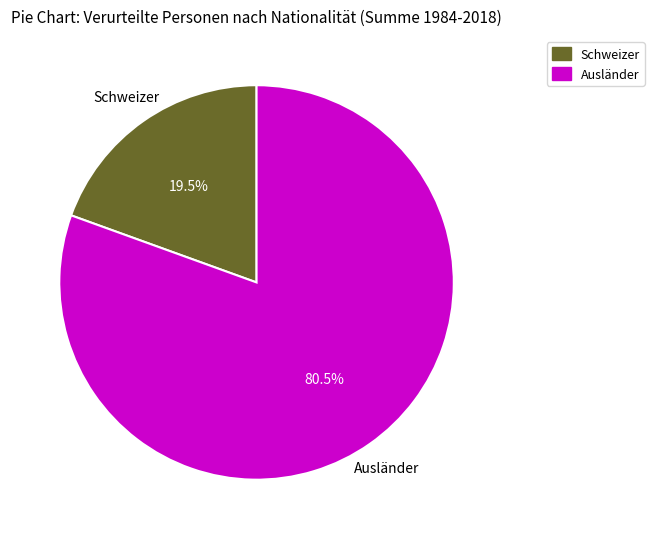

Count the number of slices in the pie.

2